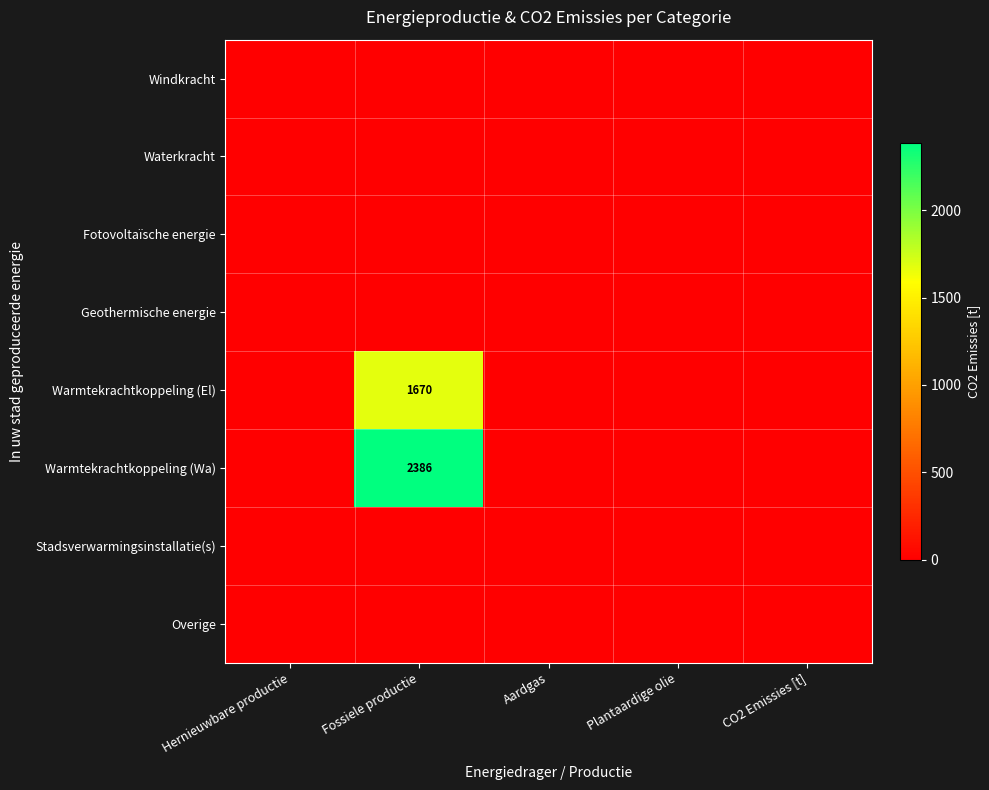

At how many categories does at least one series exceed 1835?

1